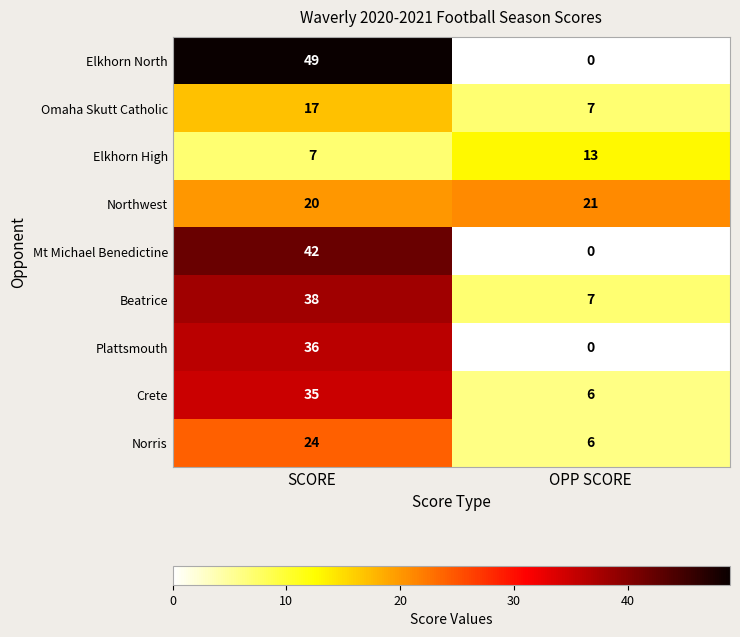

Which category has the lowest value across all series?

OPP SCORE